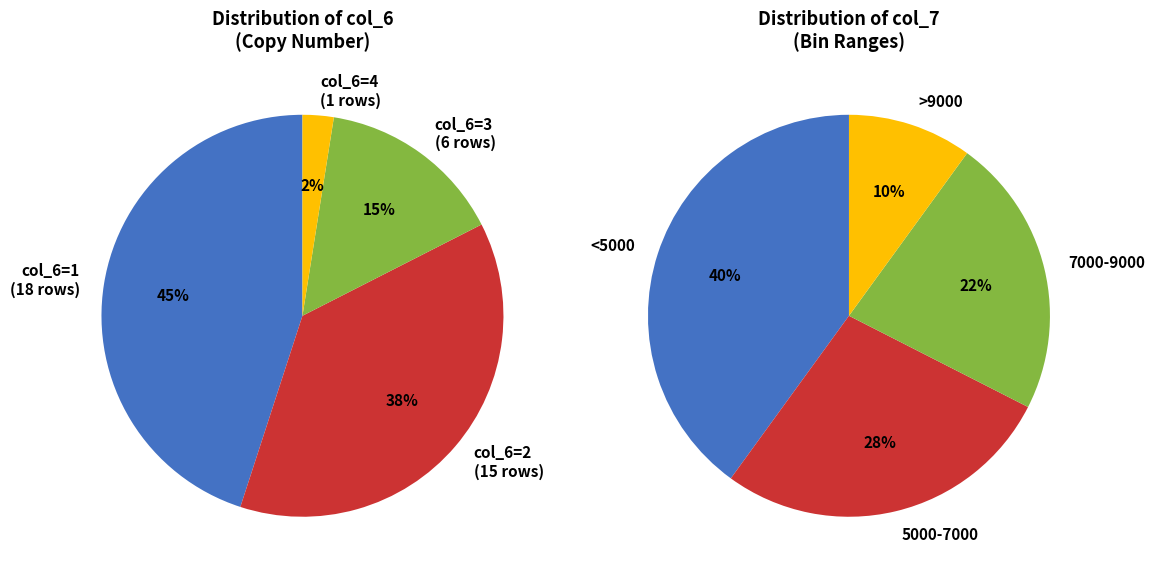

Is chr4 the majority of the pie?

No